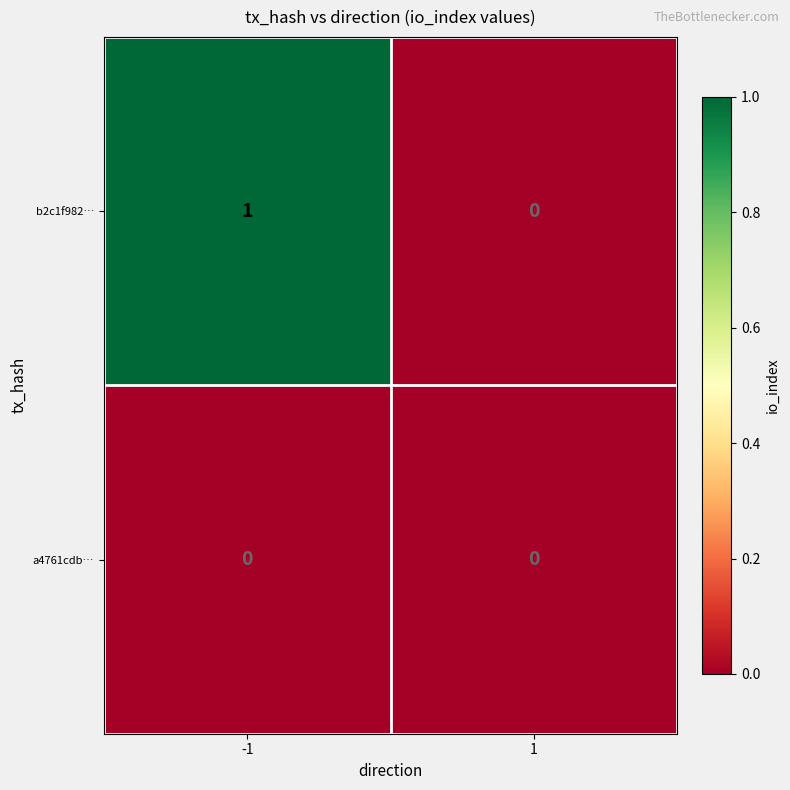

How many distinct data groups are displayed?

2